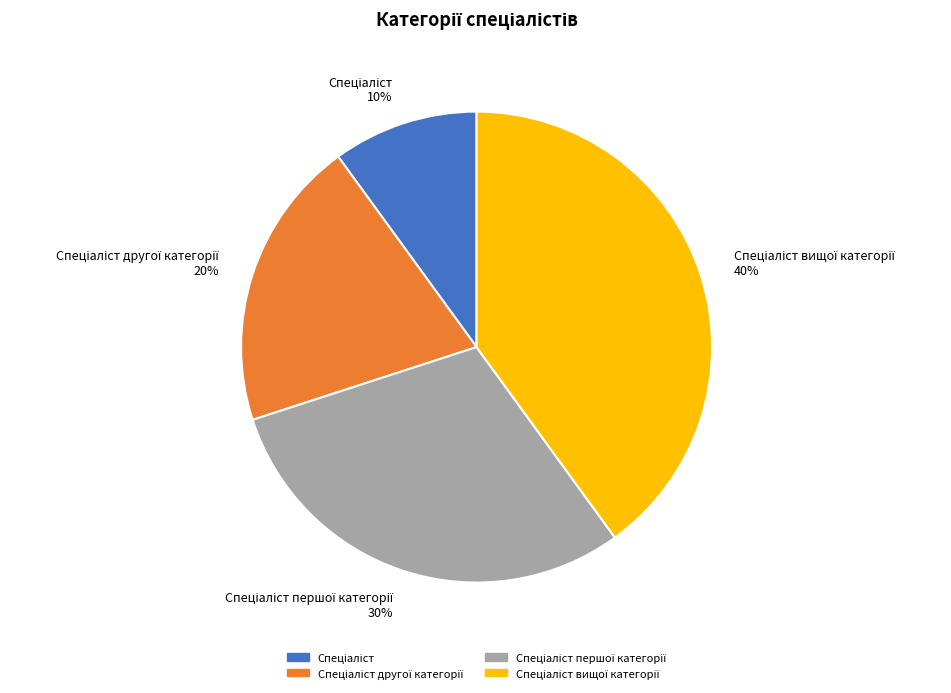

To the nearest percent, what is the average slice percentage?

25%